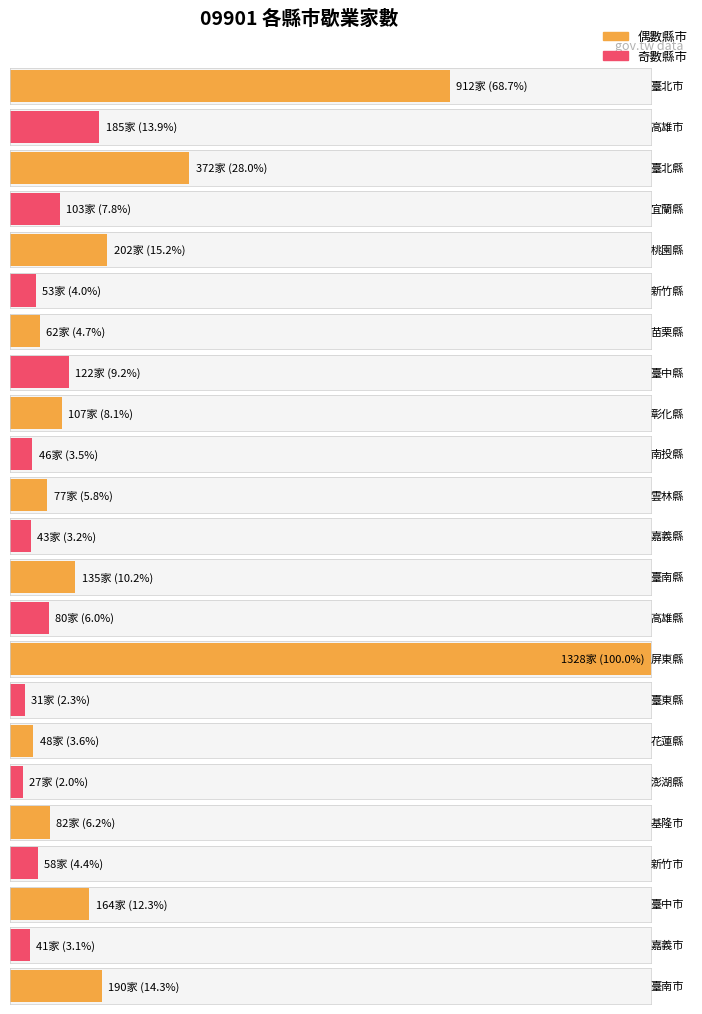

Are the bars horizontal?

Yes